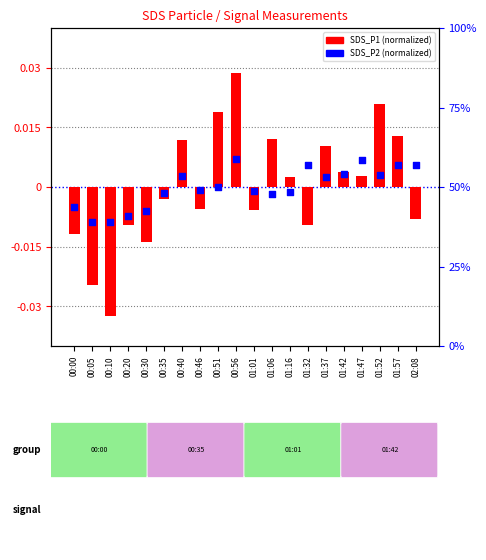

What are all the series names shown in the legend?

SDS_P1 (normalized), SDS_P2 (normalized)